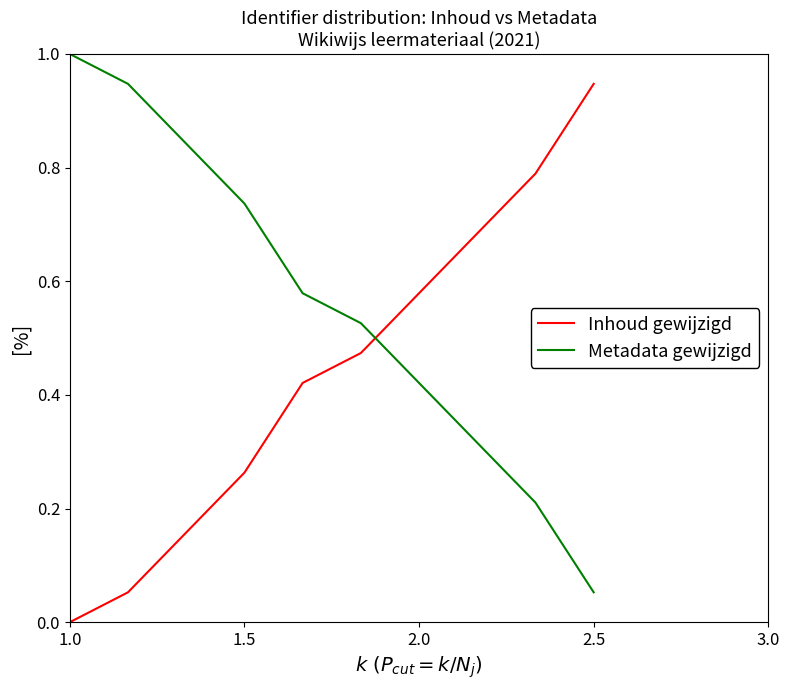

Rank the series by their maximum value, from lowest to highest.

Inhoud gewijzigd, Metadata gewijzigd